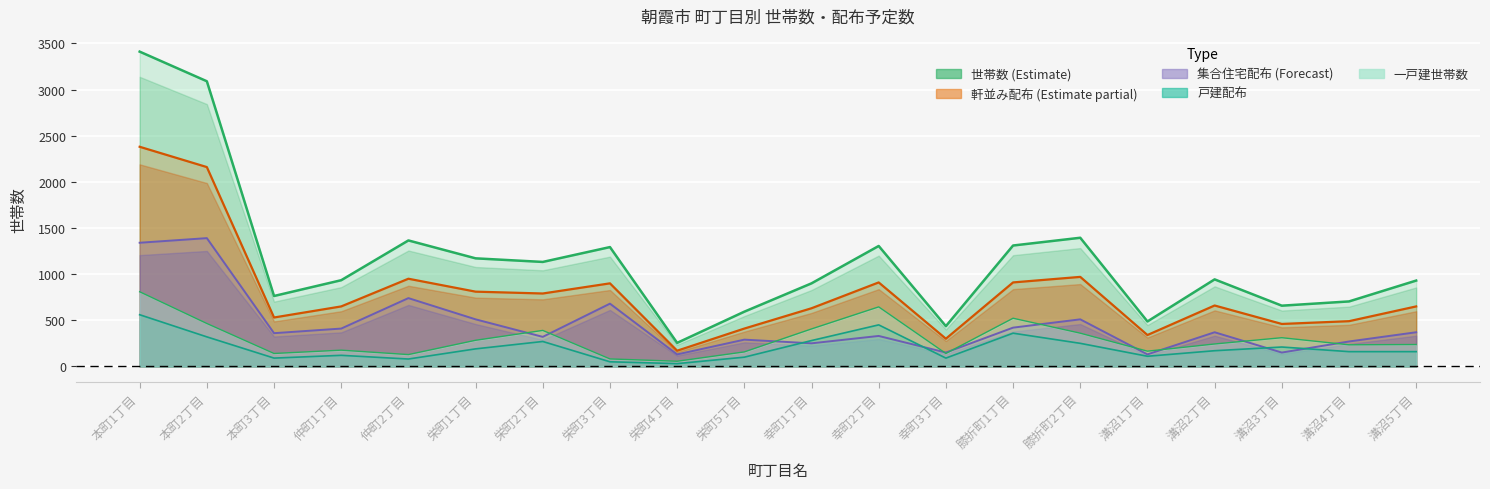

How many lines are shown in the chart?

5